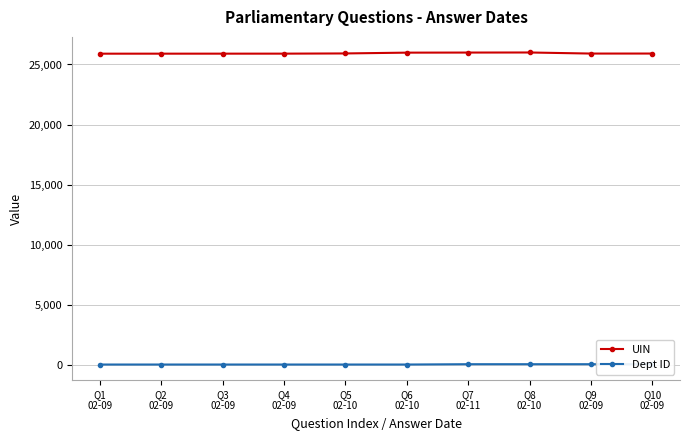

The Dept ID series shows 26 at Q4
02-09. True or false?

True